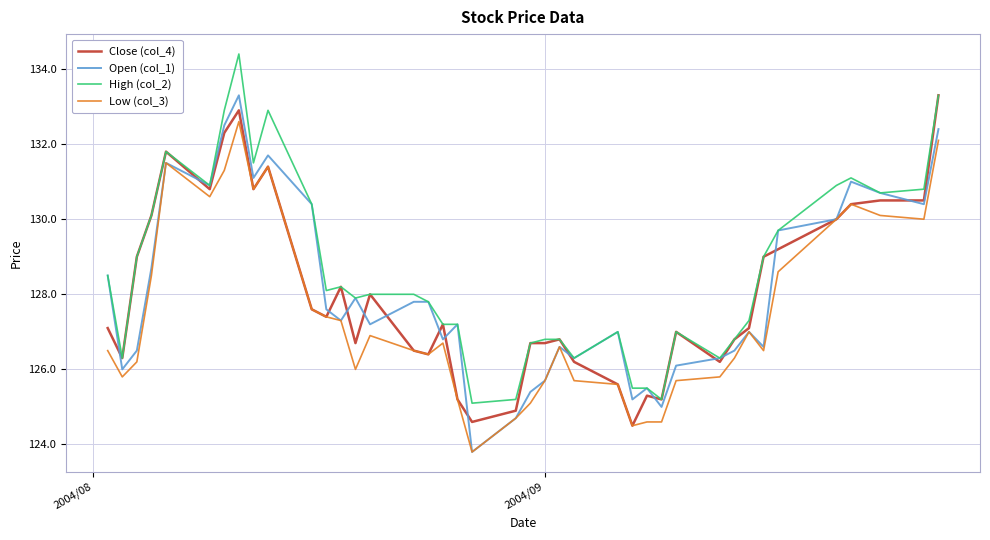

What is the average value of the Low (col_3) series?

127.5